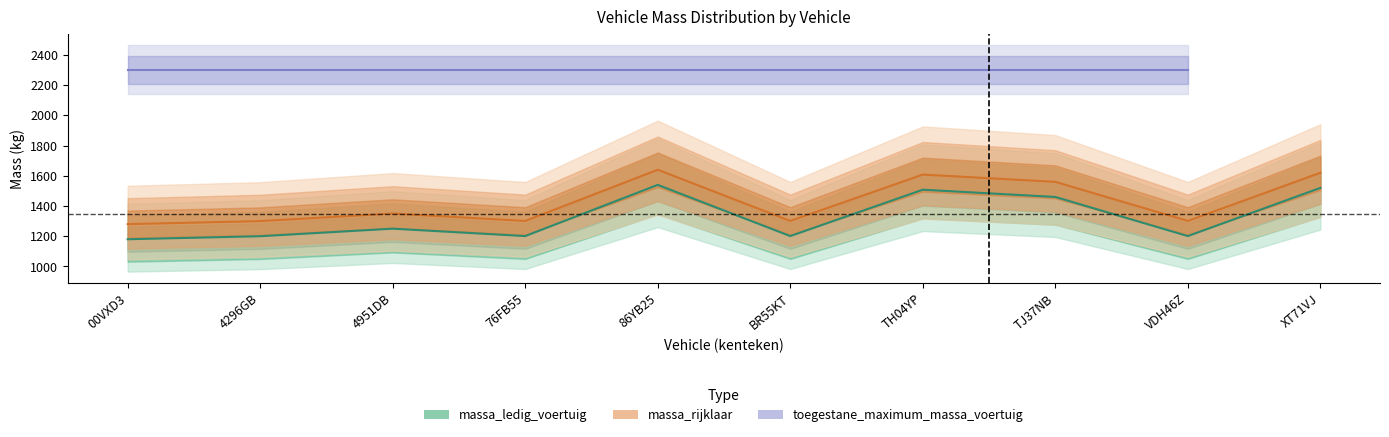

What is the value of the massa_rijklaar point at the 10th from the left?

1620